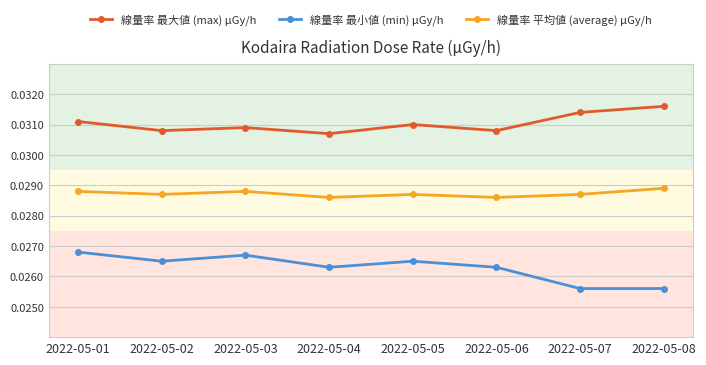

True or false: 線量率 平均値 (average) μGy/h and 線量率 最小値 (min) μGy/h intersect in this chart.

False